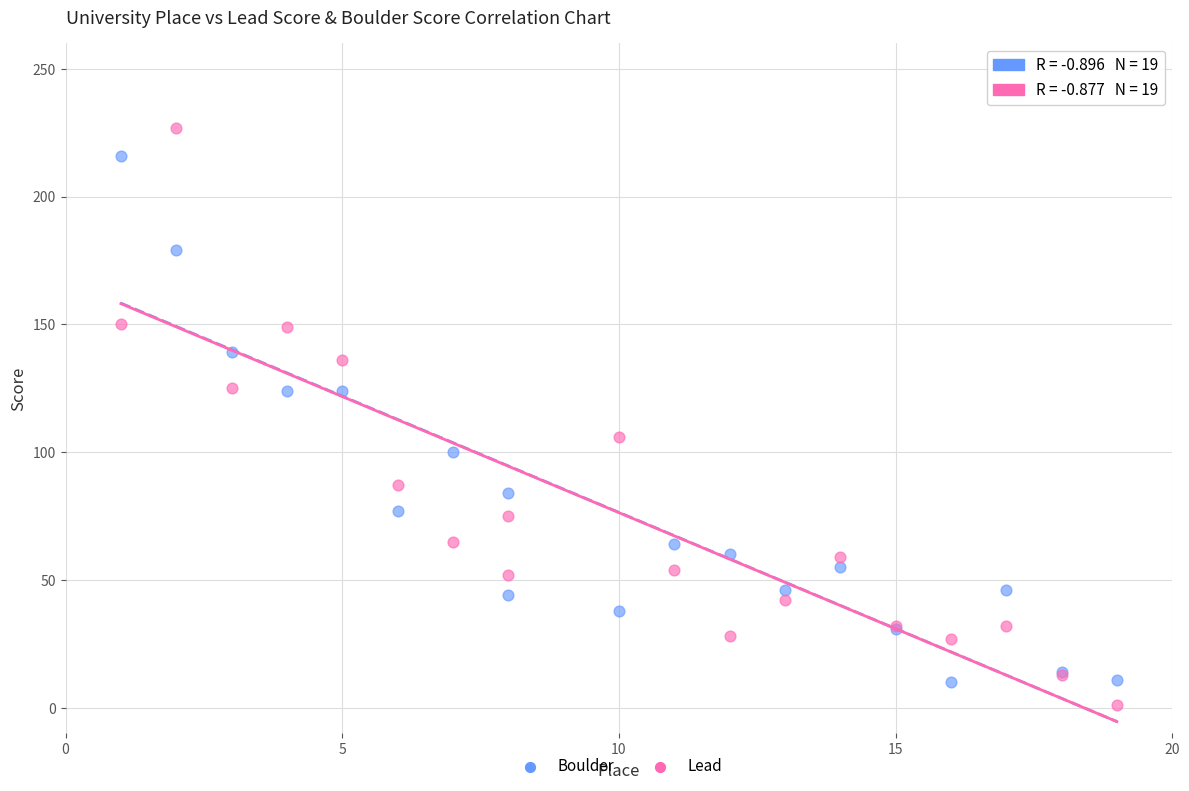

Which series has the widest spread of Y values?

Lead